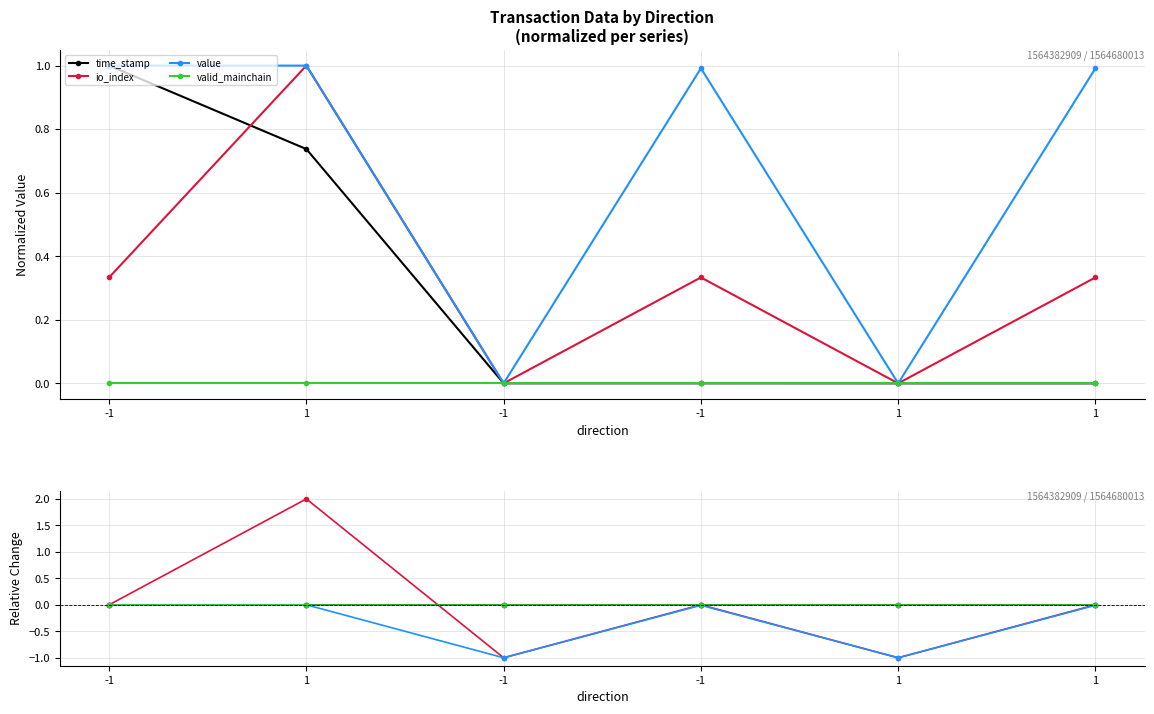

Which series has the largest range (max minus min)?

io_index